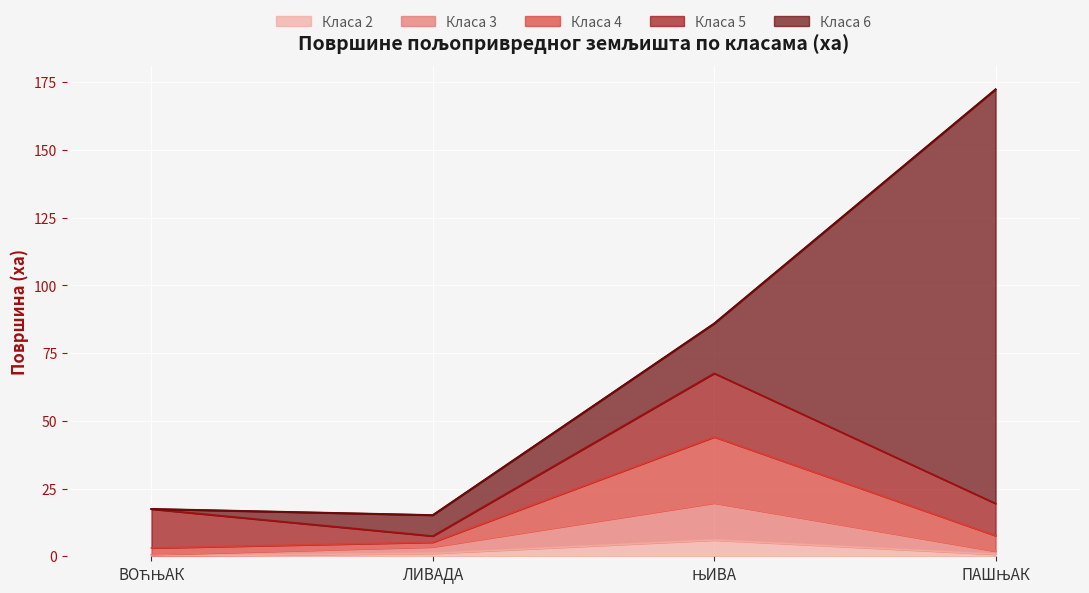

What are all the series names shown in the legend?

Класа 2, Класа 3, Класа 4, Класа 5, Класа 6